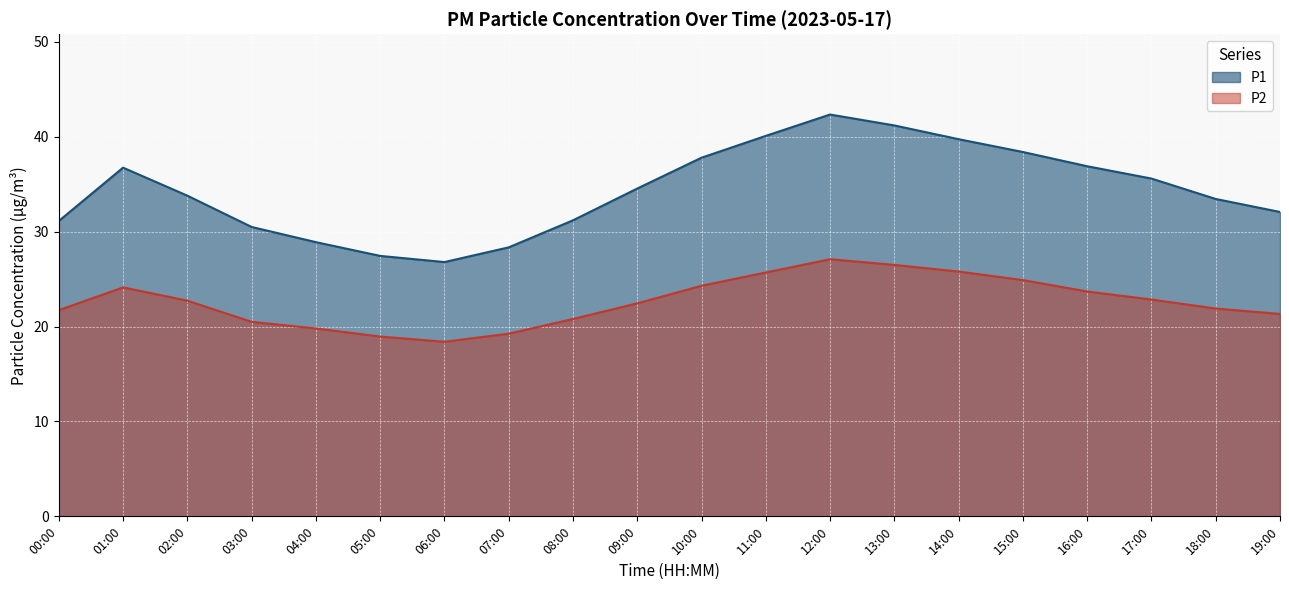

Reading left to right, what are all the values shown in this chart?

P1: 31.1	36.8	33.8	30.5	28.9	27.4	26.8	28.4	31.2	34.5	37.8	40.1	42.4	41.2	39.8	38.4	36.9	35.6	33.5	32.1
P2: 21.7	24.1	22.7	20.5	19.8	18.9	18.4	19.2	20.8	22.4	24.3	25.7	27.1	26.5	25.8	24.9	23.7	22.9	21.9	21.3